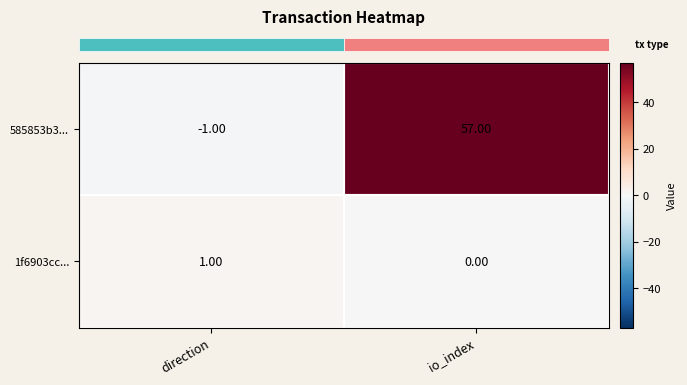

Rank the series by their average value, from lowest to highest.

1f6903cc..., 585853b3...